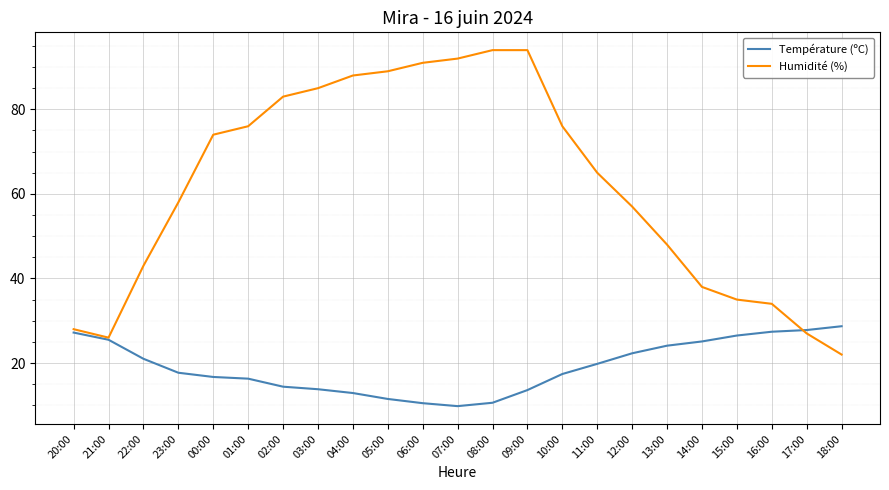

The Humidité (%) series shows 28.0 at 20:00. True or false?

True